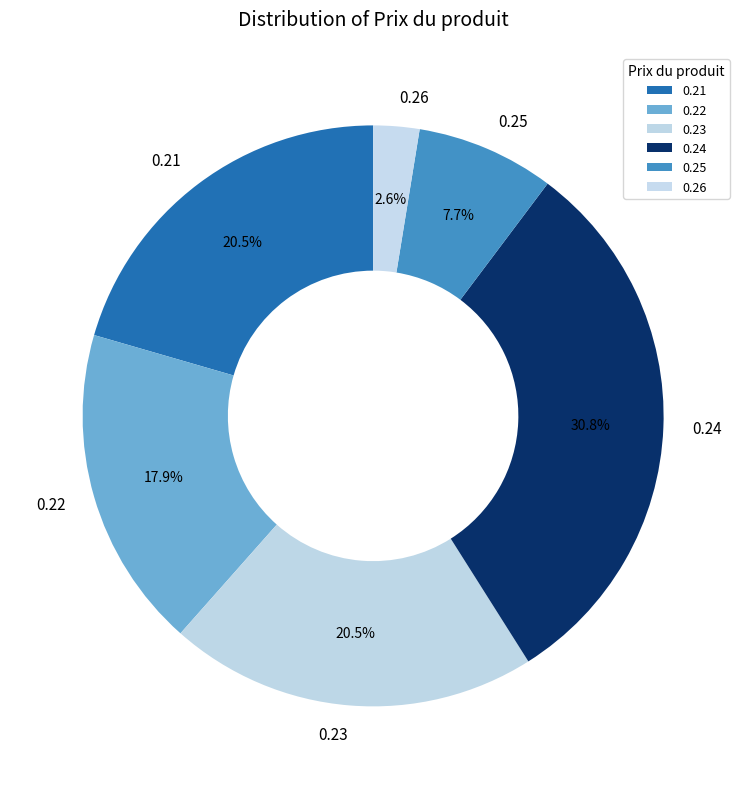

To the nearest percent, what is the difference between the largest and smallest slice percentages?

28%